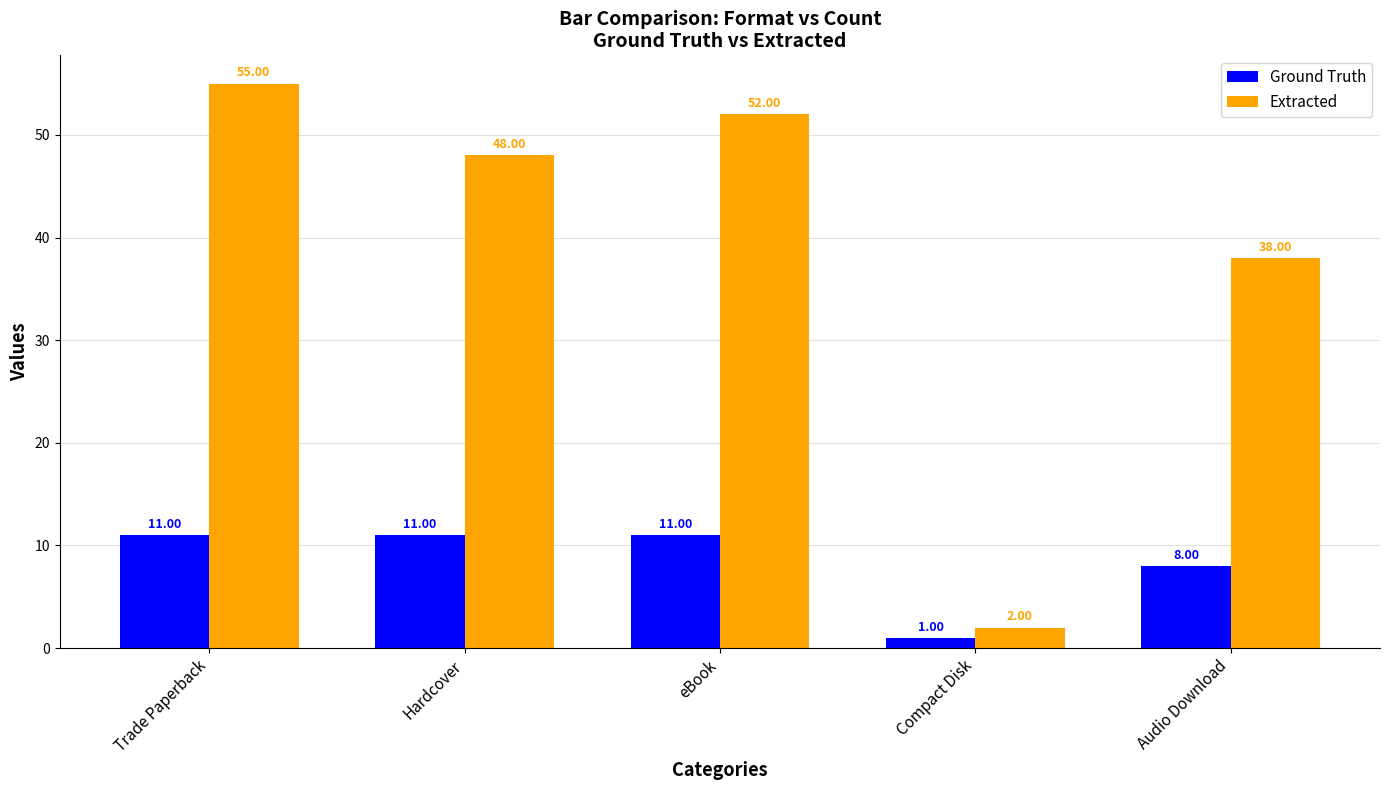

Which series has the largest range (max minus min)?

Extracted